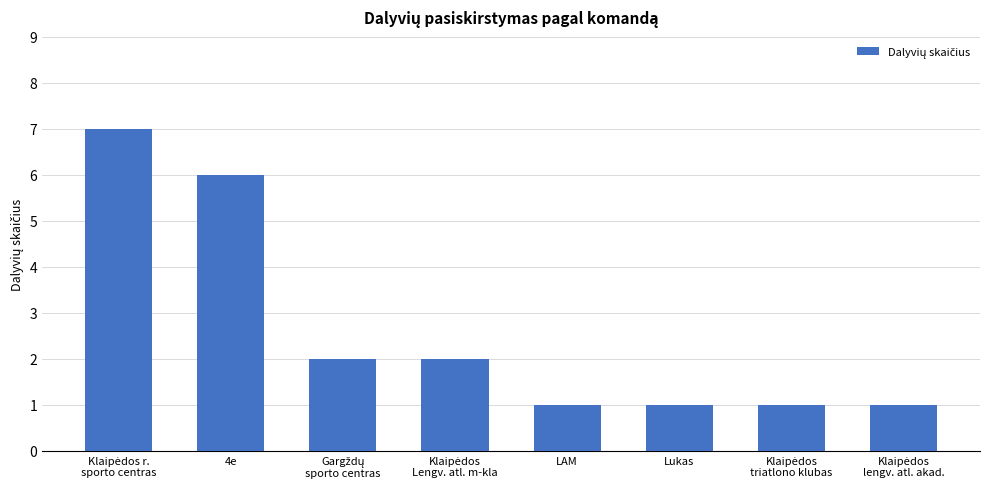

Read the value at Lukas.

1